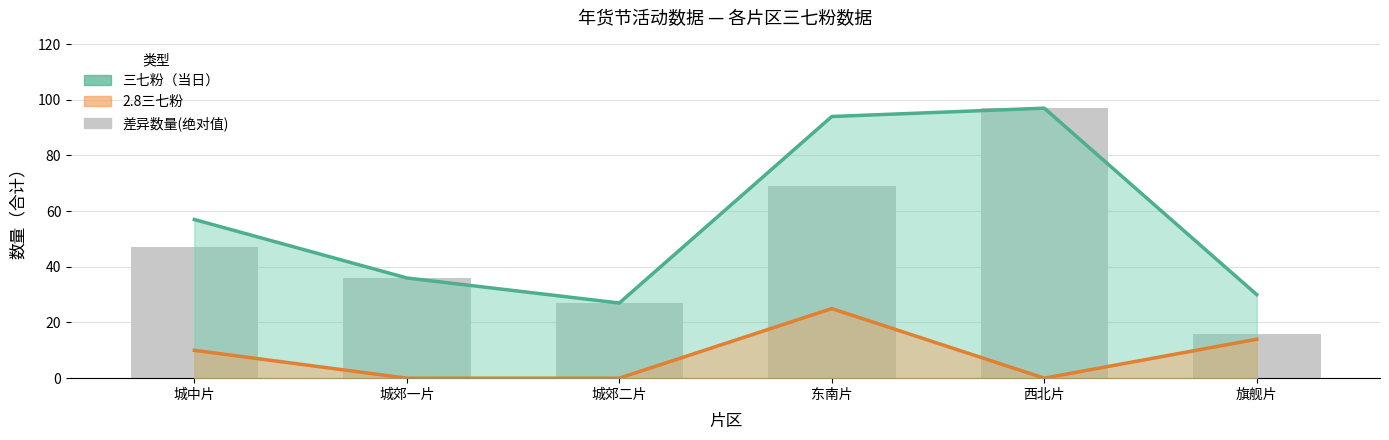

At which label does 三七粉（当日） first exceed 57?

东南片